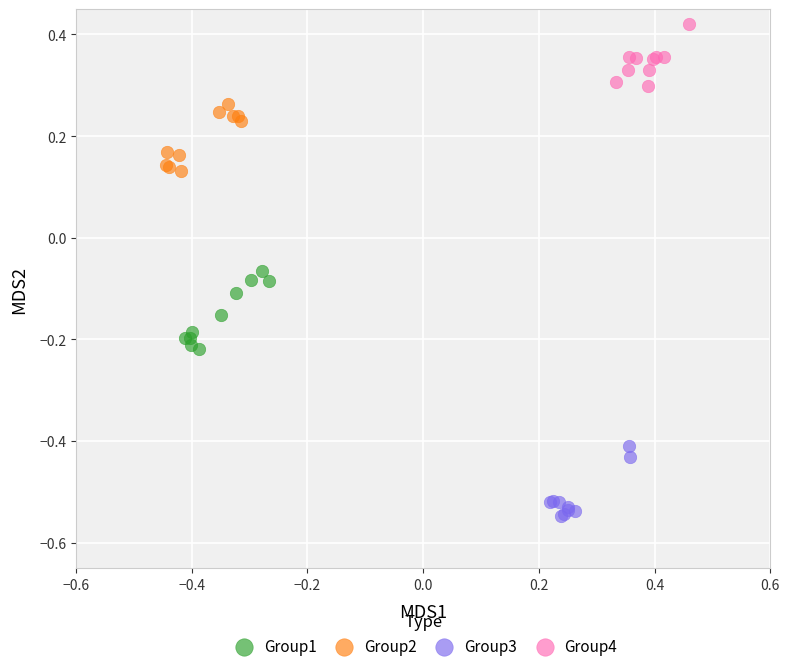

Which series reaches the minimum Y coordinate?

Group3